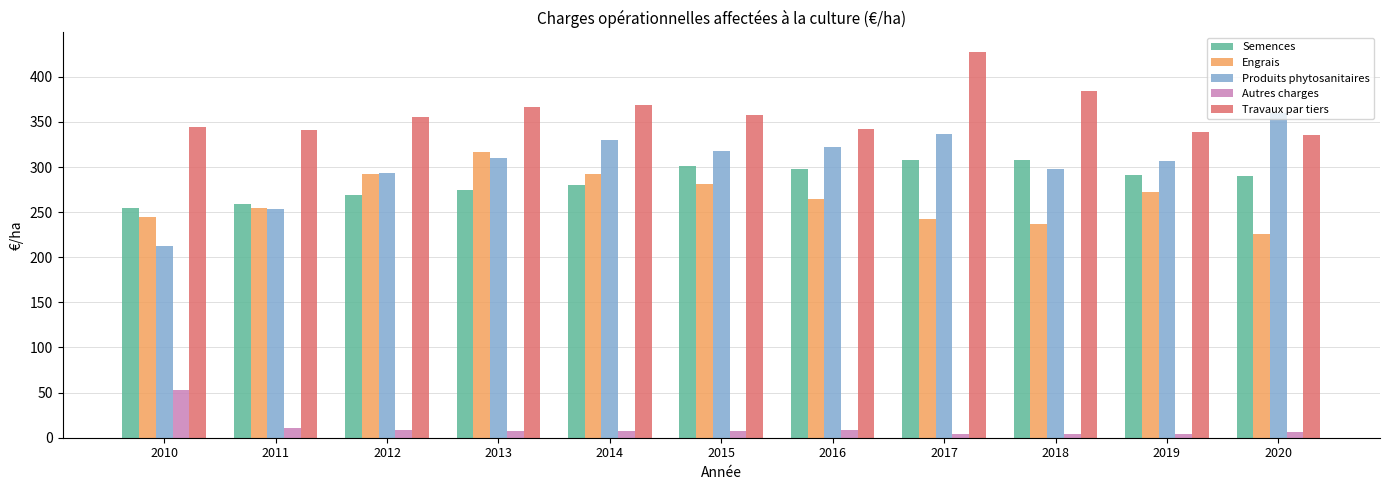

How many values in the Engrais series are below 264?

5